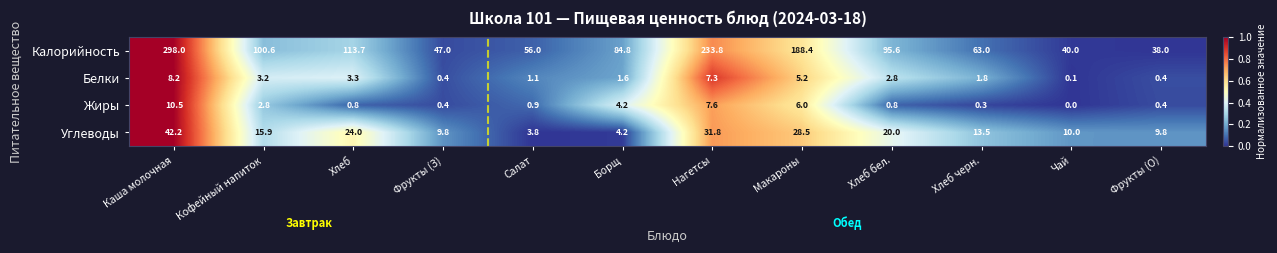

Between Фрукты (З) and Хлеб черн., which series saw the biggest shift?

Калорийность